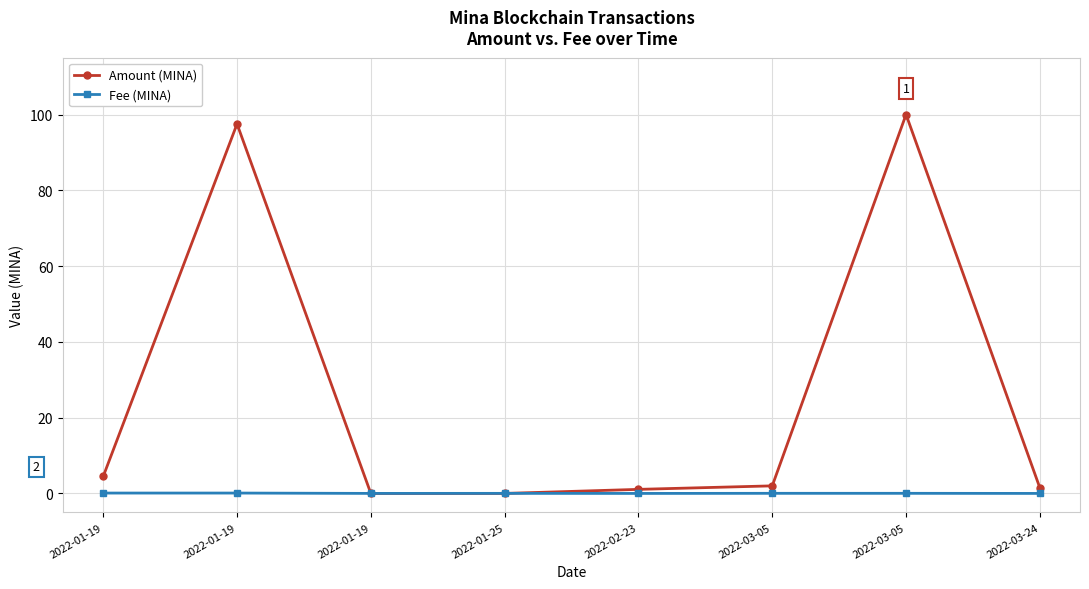

The value of Amount (MINA) at 2022-03-24 is 0.8. True or false?

False